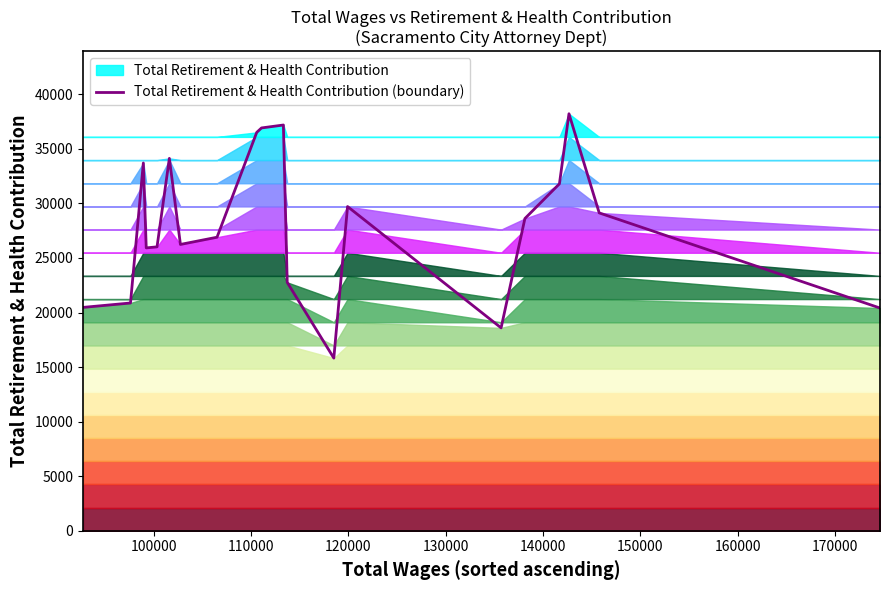

How many values are below 28609?

10